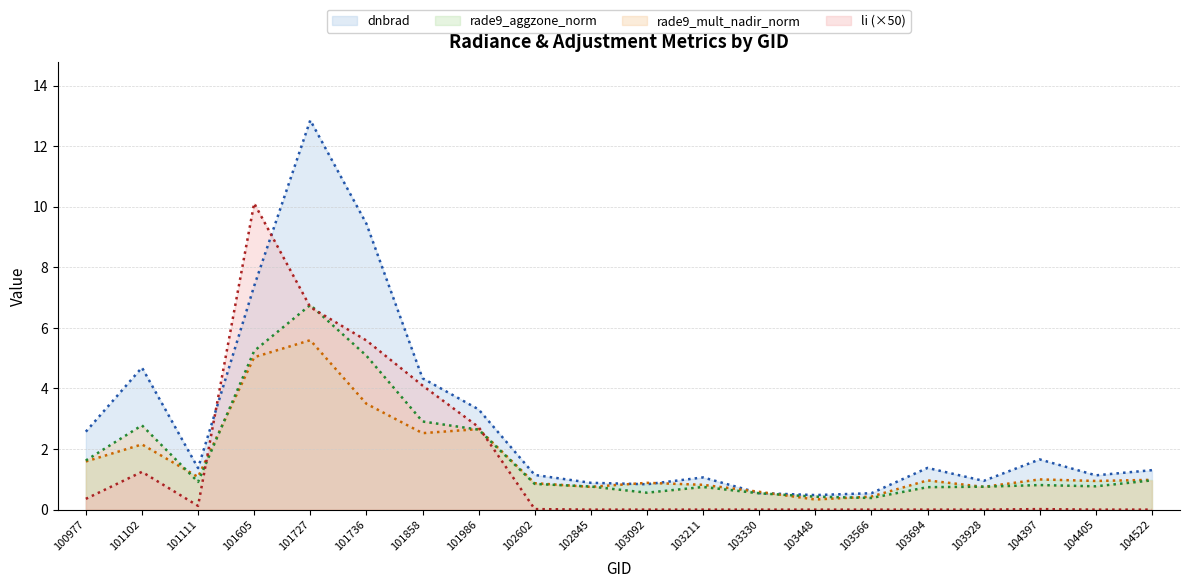

Which has a higher value, 100977 or 102602?

100977